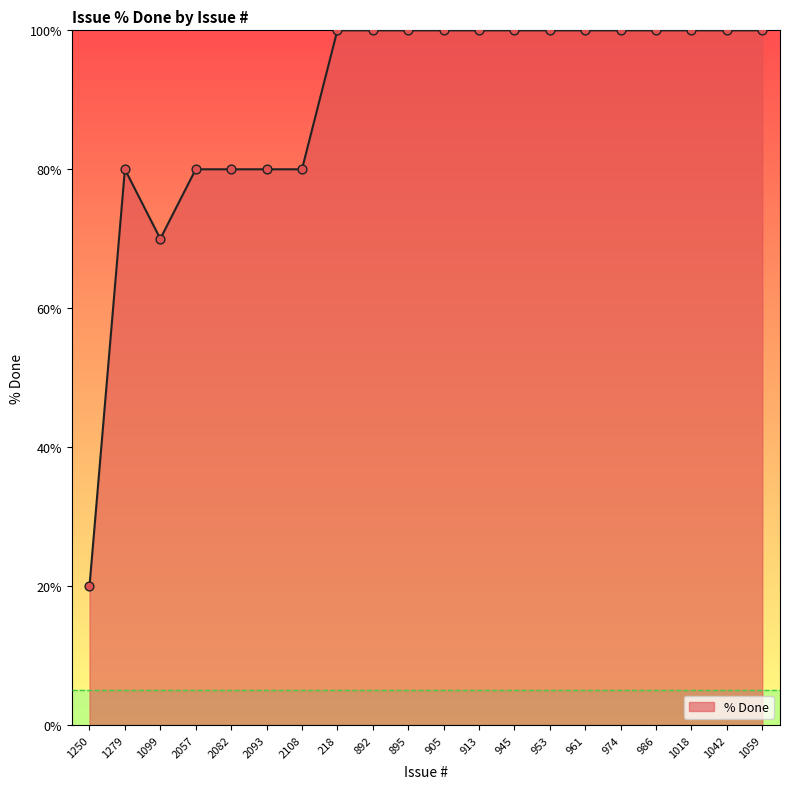

Approximately how many times larger is the value at 2108 compared to 1099?

1.1